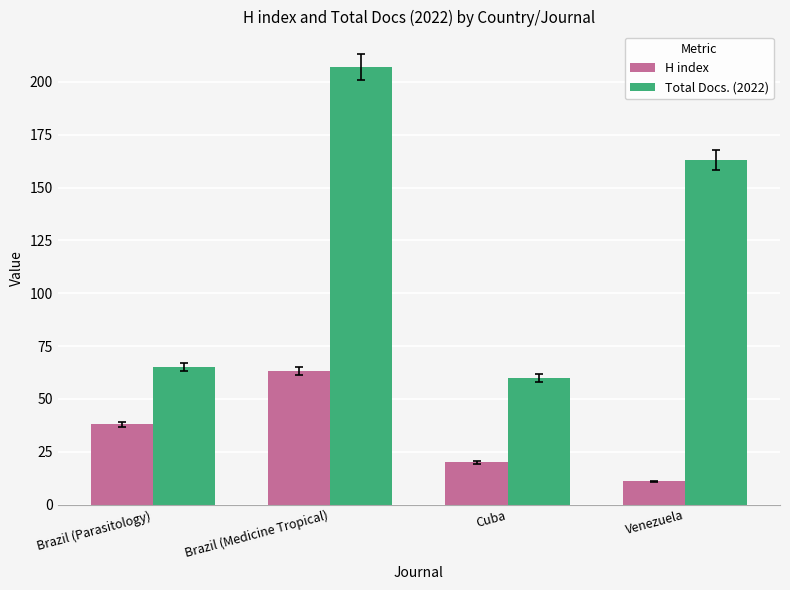

Is it true that Total Docs. (2022) equals 284 at Brazil (Medicine Tropical)?

False